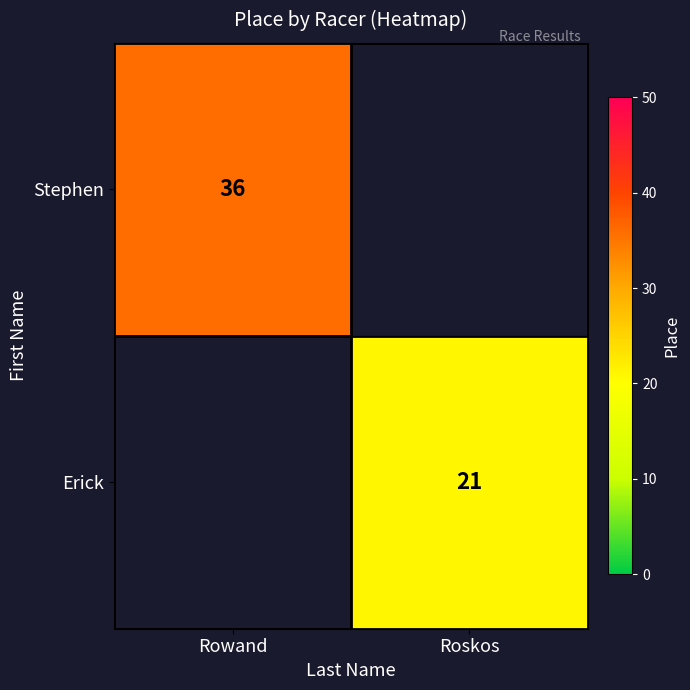

Which has a higher value, Roskos or Rowand?

Rowand